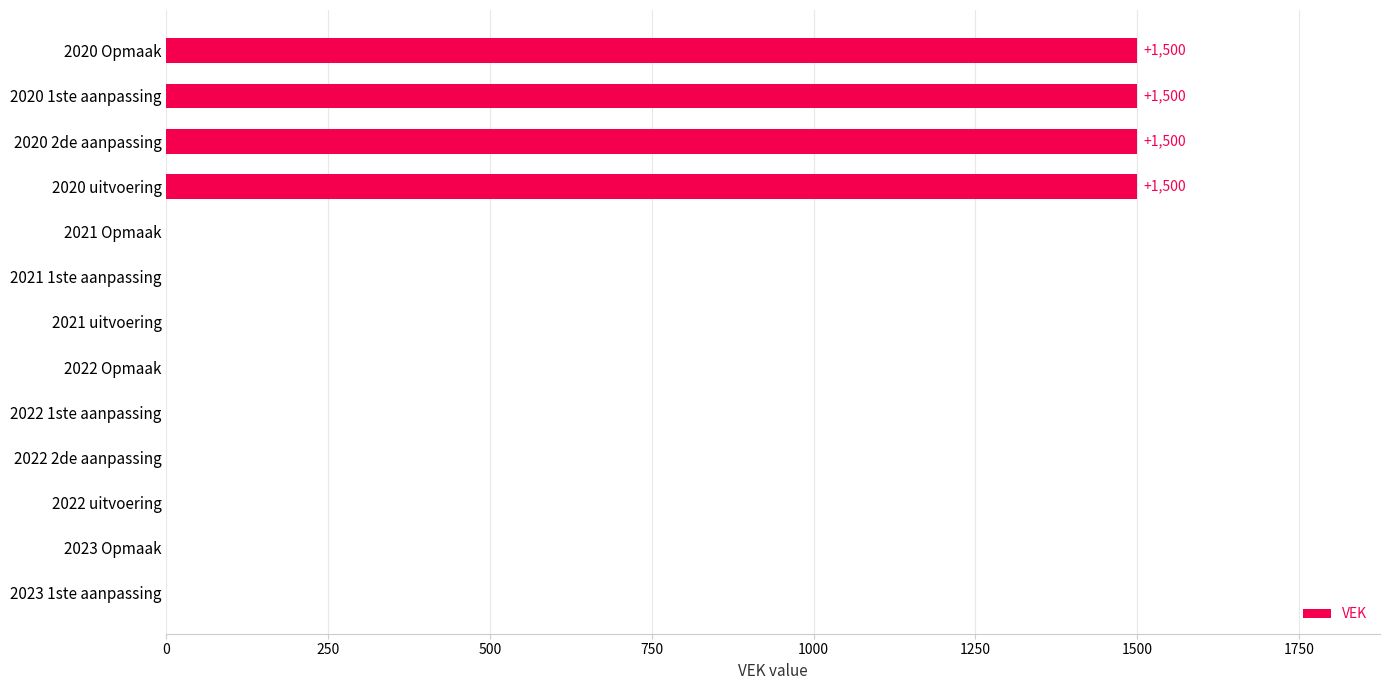

Reading bottom to top, extract all data points from this chart.

2023 1ste aanpassing=0	2023 Opmaak=0	2022 uitvoering=0	2022 2de aanpassing=0	2022 1ste aanpassing=0	2022 Opmaak=0	2021 uitvoering=0	2021 1ste aanpassing=0	2021 Opmaak=0	2020 uitvoering=1500	2020 2de aanpassing=1500	2020 1ste aanpassing=1500	2020 Opmaak=1500